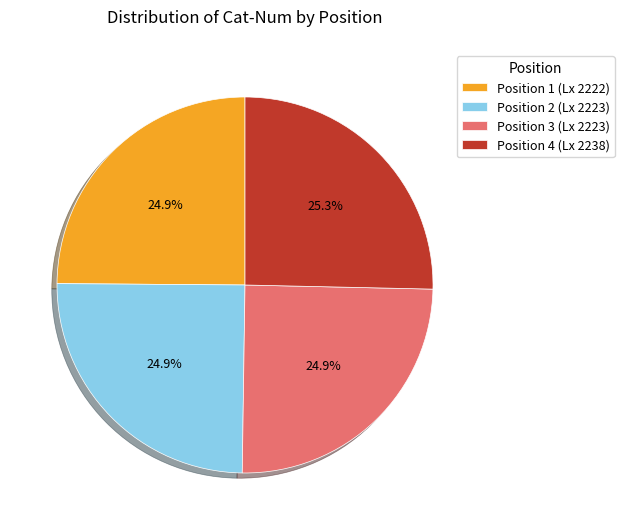

Does any single category account for the majority?

No